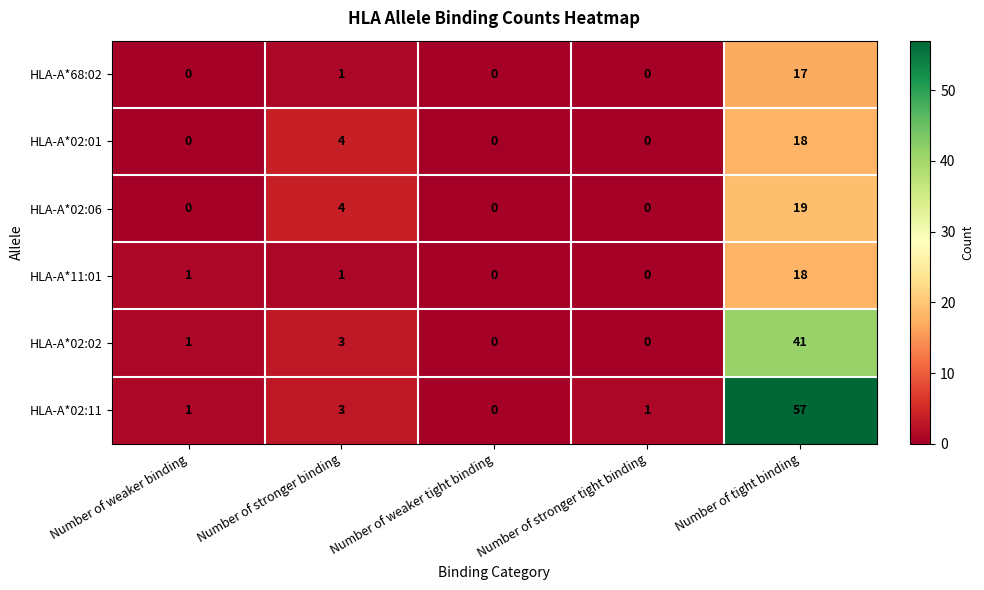

Reading right to left, list all the values displayed in this chart.

HLA-A*68:02: 17	0	0	1	0
HLA-A*02:01: 18	0	0	4	0
HLA-A*02:06: 19	0	0	4	0
HLA-A*11:01: 18	0	0	1	1
HLA-A*02:02: 41	0	0	3	1
HLA-A*02:11: 57	1	0	3	1